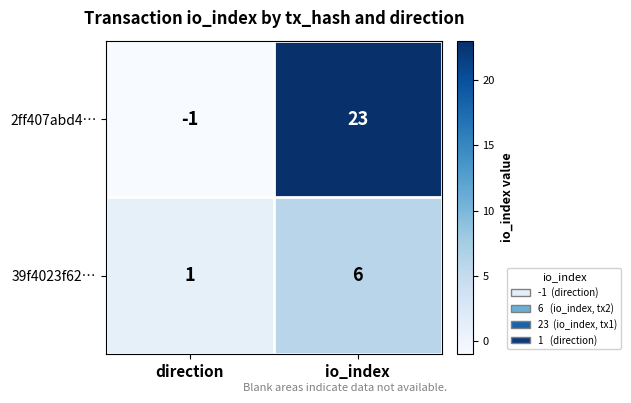

What is the difference between the highest and lowest values at io_index?

17